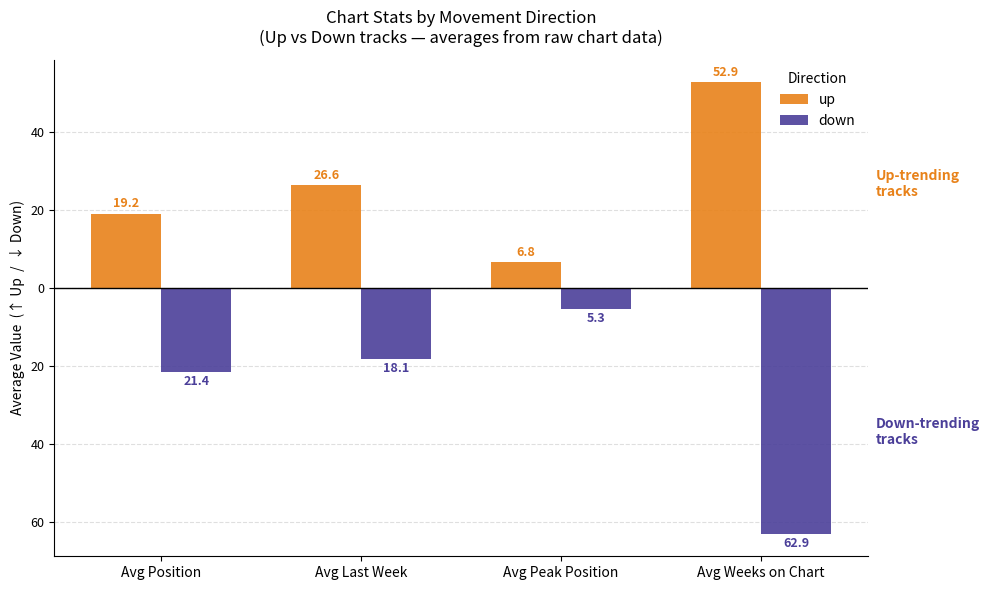

Reading left to right, list all the values displayed in this chart.

up: Avg Position=19.2	Avg Last Week=26.6	Avg Peak Position=6.8	Avg Weeks on Chart=52.9
down: Avg Position=-21.4	Avg Last Week=-18.1	Avg Peak Position=-5.3	Avg Weeks on Chart=-62.9